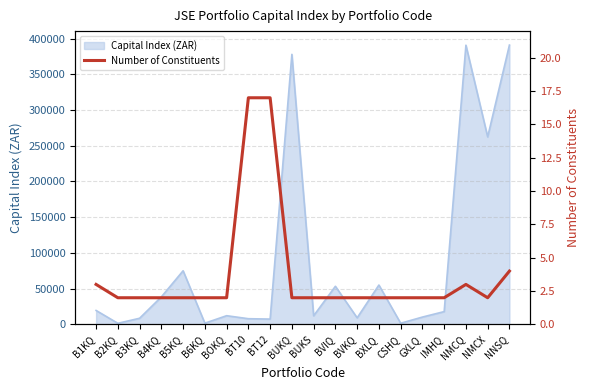

How many lines are shown in the chart?

1